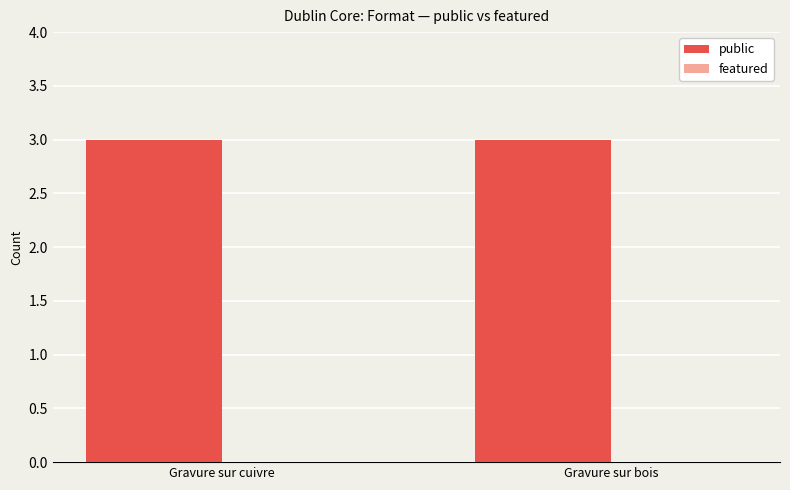

Which category has the highest value in the public series?

Gravure sur cuivre